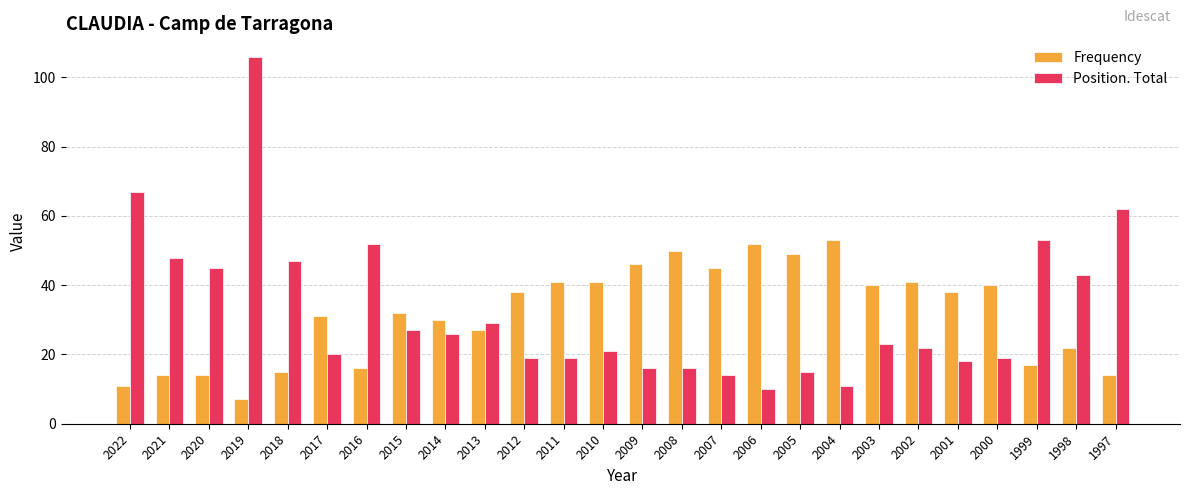

Is it true that Position. Total equals 45 at 2020?

True